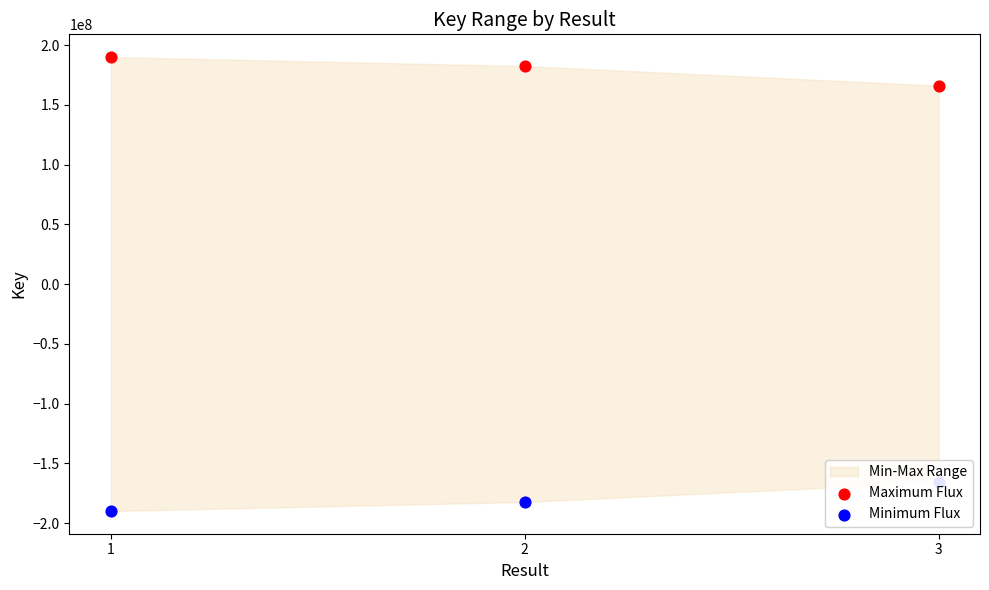

Which series reaches the maximum Y coordinate?

Maximum Flux